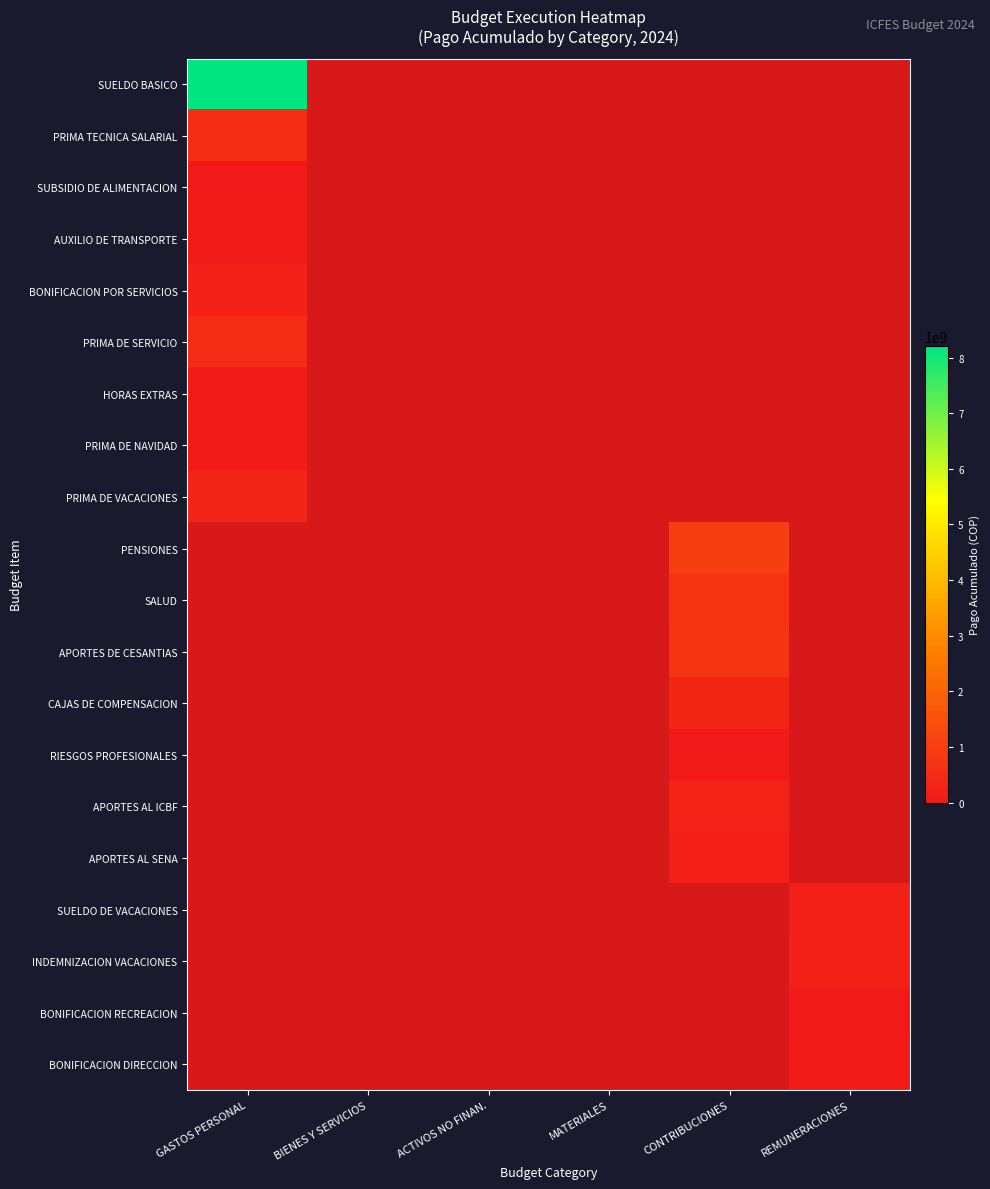

Which series has the widest spread of values?

SUELDO BASICO